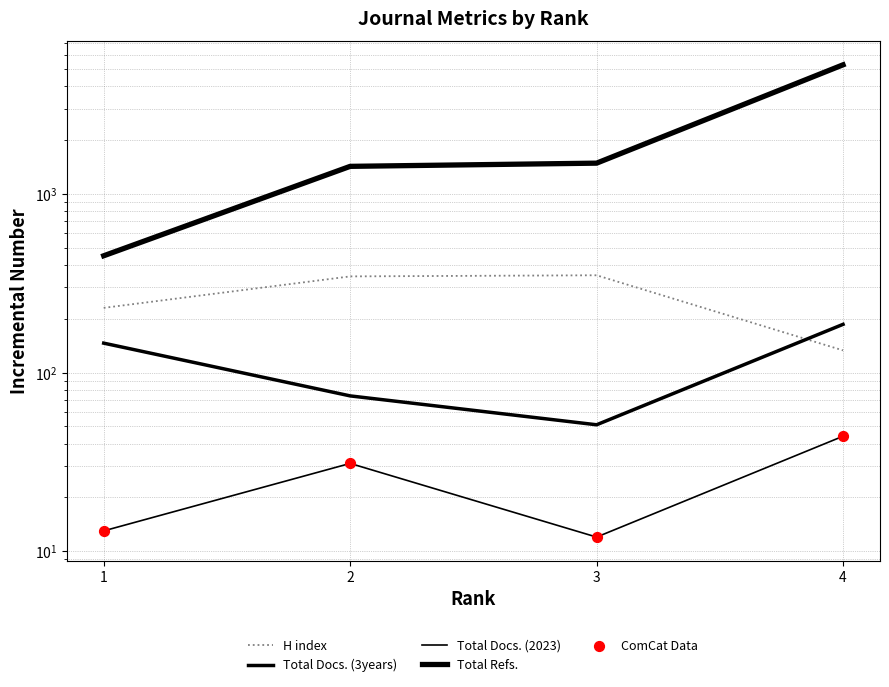

Which series contains the highest Y value?

Total Refs.